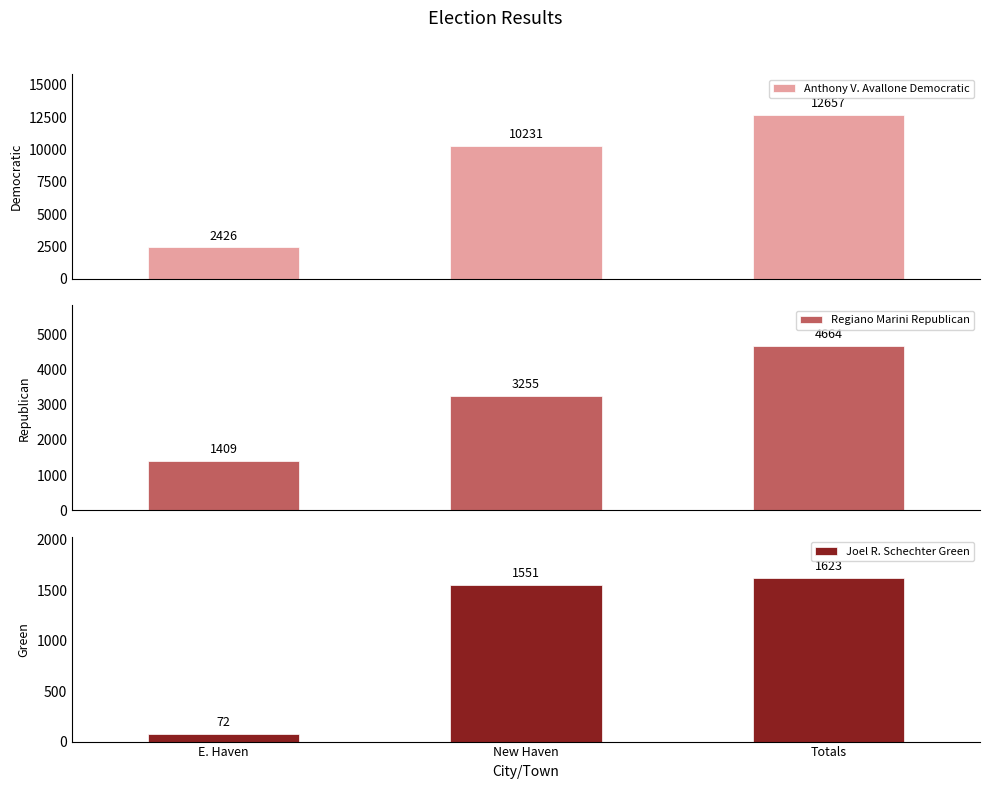

What is the average value of the Joel R. Schechter Green series?

1082